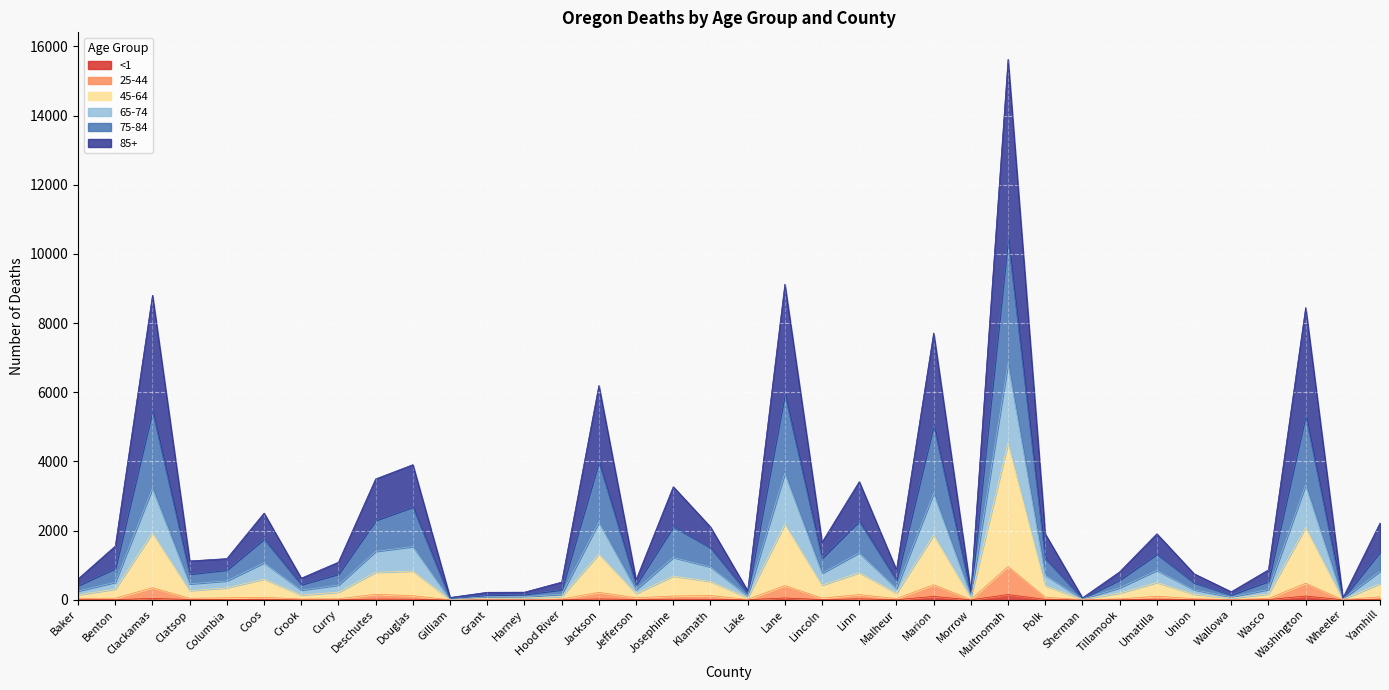

True or false: <1 and 25-44 intersect in this chart.

False